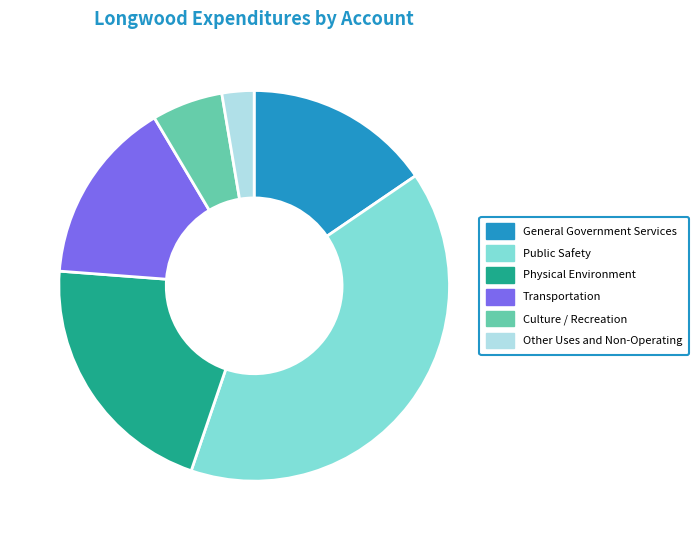

How many segments does this pie chart have?

6